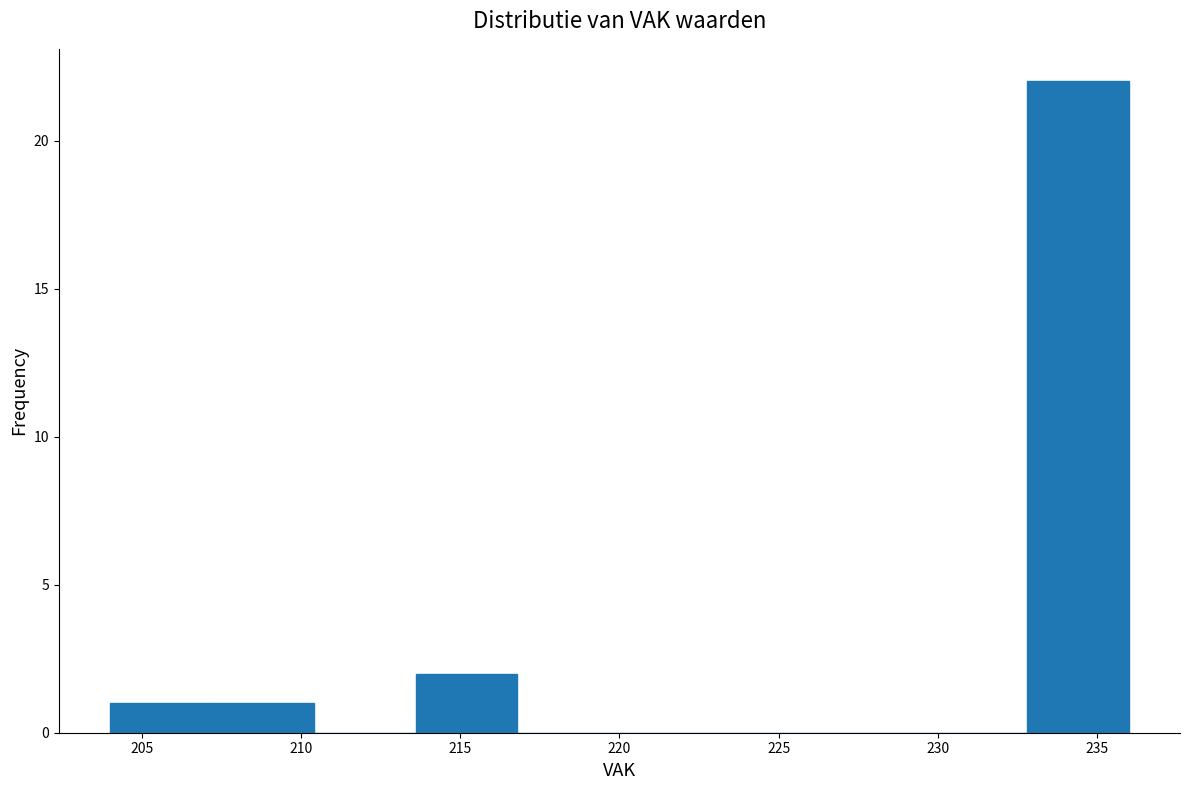

Reading left to right, transcribe this chart: for each bar, give the range it covers on the x-axis and its height. Neither the bar edges nor the heights are printed on the chart, so give them approximately, as read against the axes.

204.0 to 207.2: 1
207.2 to 210.4: 1
210.4 to 213.6: 0
213.6 to 216.8: 2
216.8 to 220.0: 0
220.0 to 223.2: 0
223.2 to 226.4: 0
226.4 to 229.6: 0
229.6 to 232.8: 0
232.8 to 236.0: 22